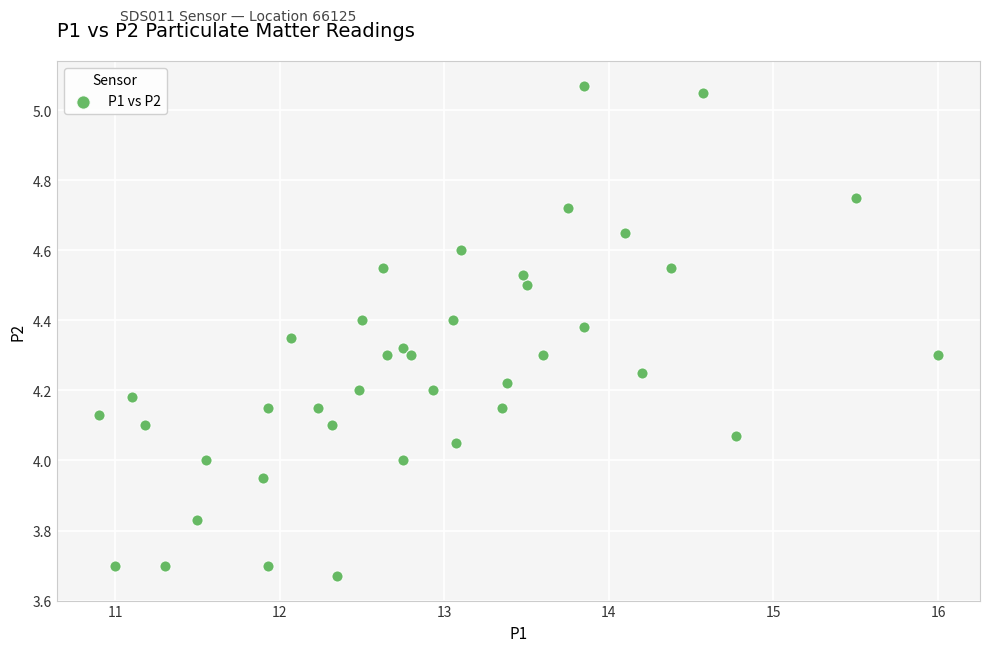

What is the range of Y values (max minus min)?

1.4